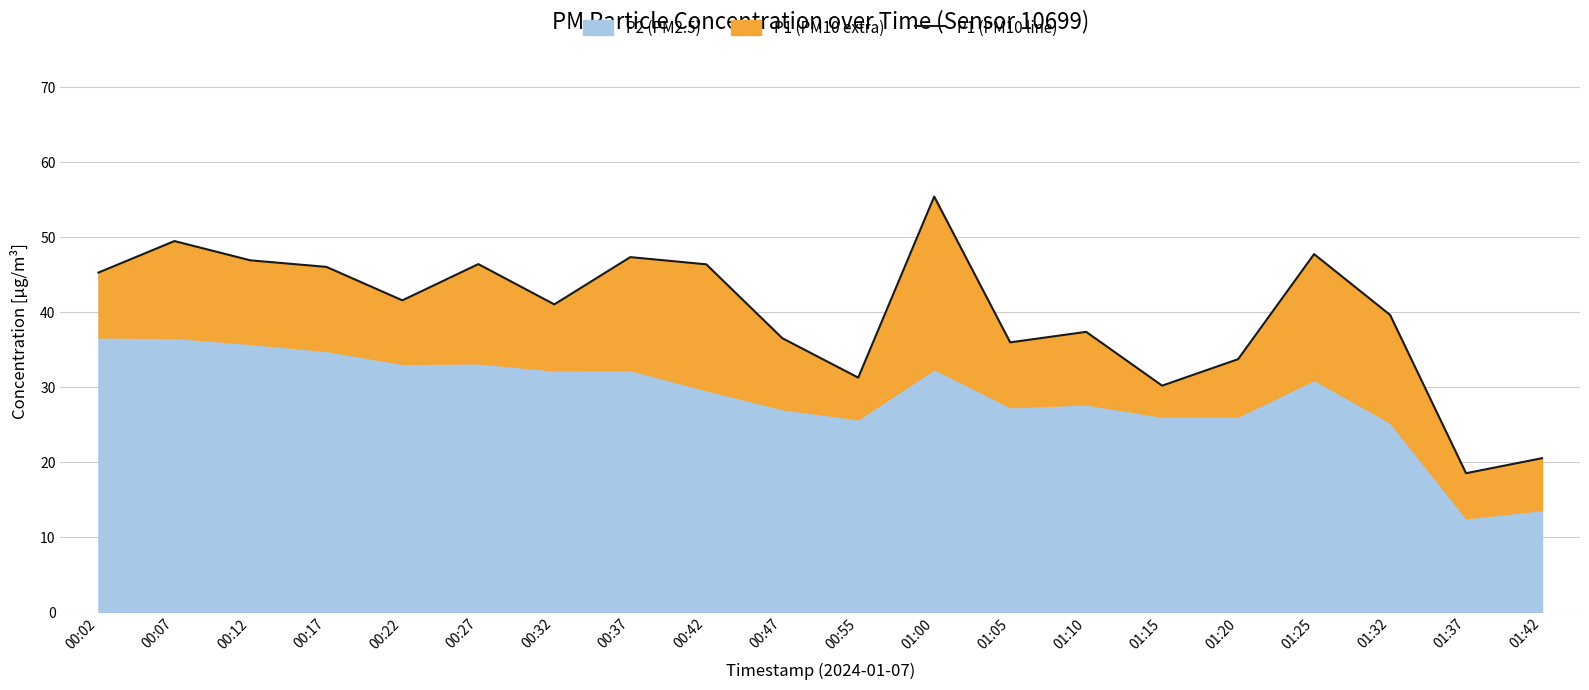

List the labels in order of value, smallest first.

01:37, 01:42, 01:15, 00:55, 01:20, 01:05, 00:47, 01:10, 01:32, 00:32, 00:22, 00:02, 00:17, 00:42, 00:27, 00:12, 00:37, 01:25, 00:07, 01:00